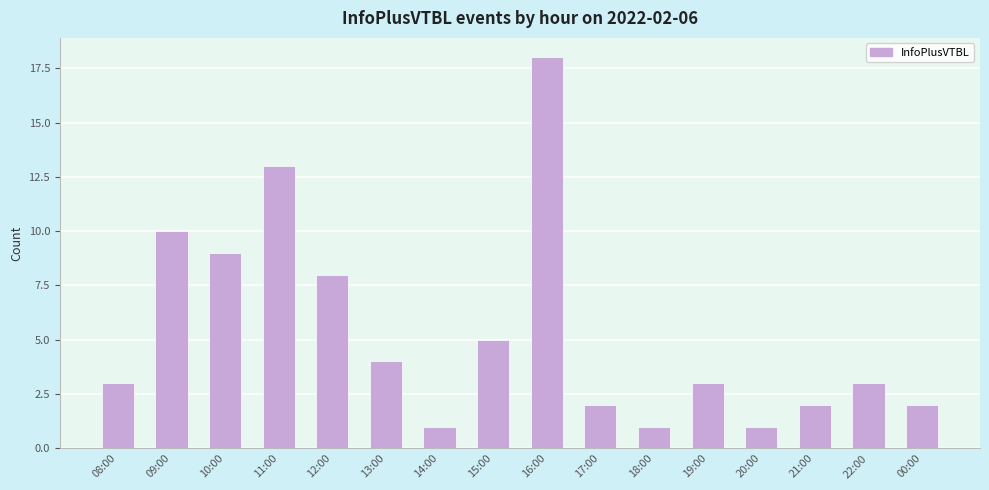

What is the value of the 16th bar from the left?

2